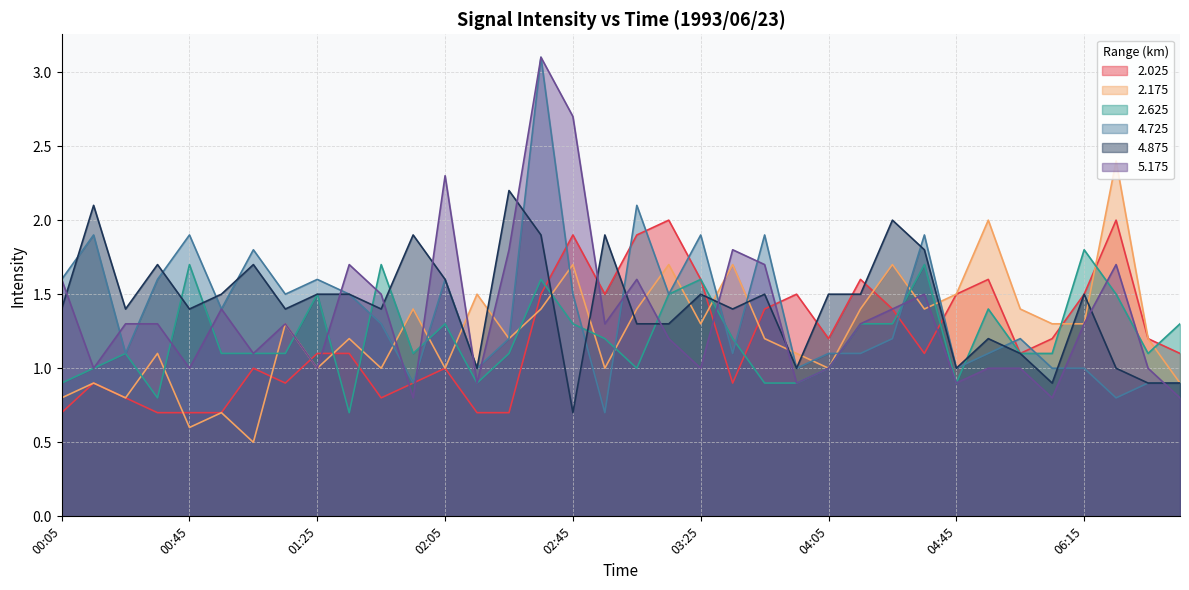

How many series are shown in this chart?

6